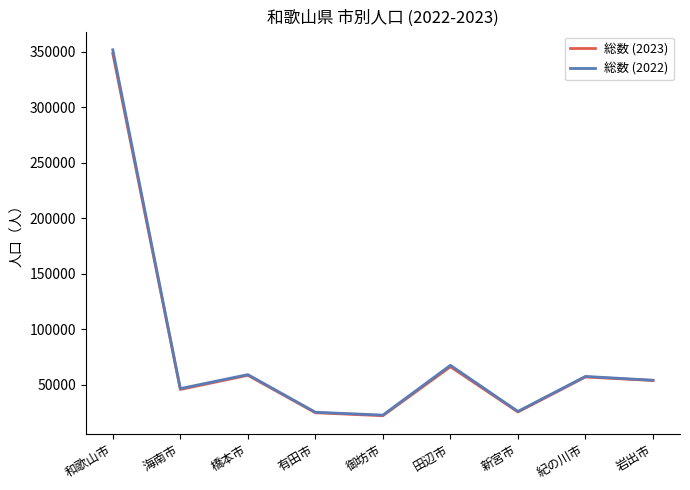

The 総数 (2022) series shows 67730 at 田辺市. True or false?

True